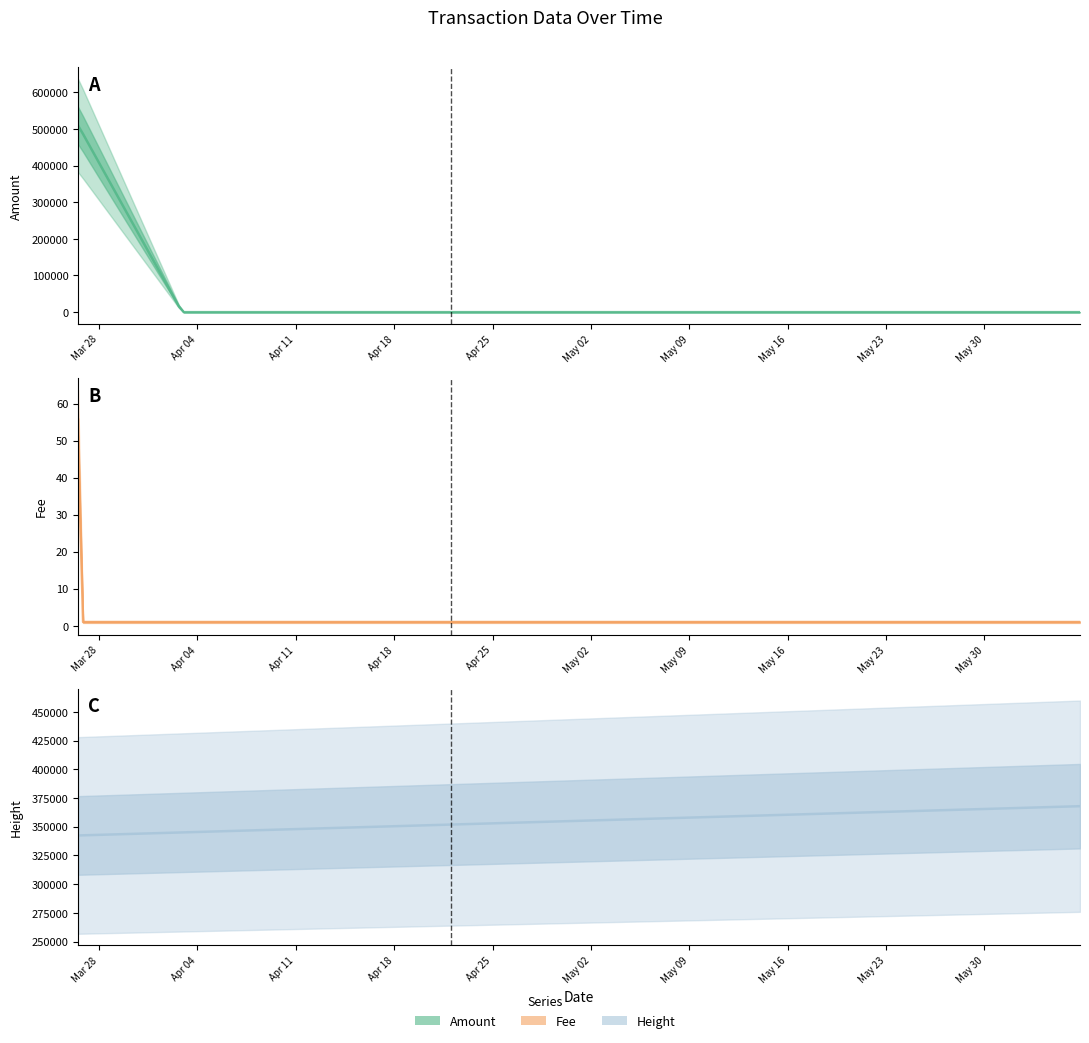

The Amount series shows 2.0 at 2017-04-02 21:54:05. True or false?

True